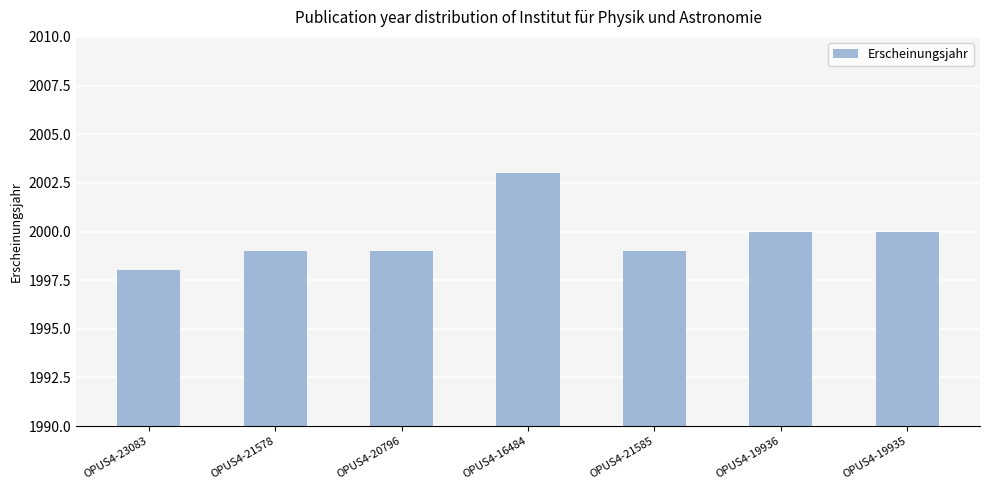

What value does the data have at OPUS4-21585?

1999